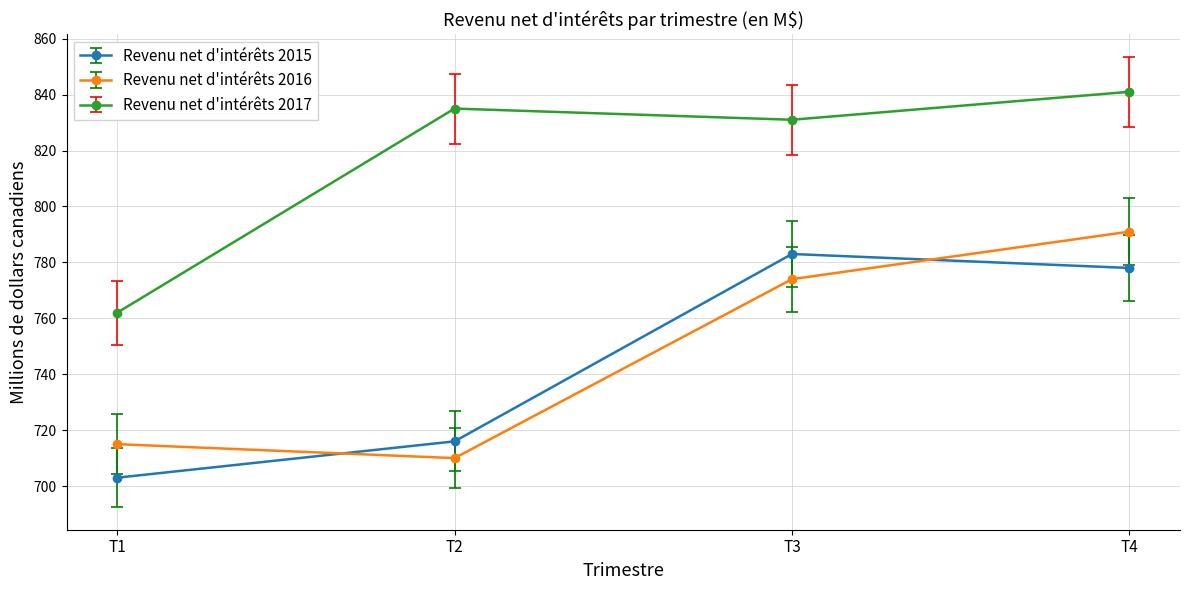

True or false: Revenu net d'intérêts 2017 and Revenu net d'intérêts 2015 intersect in this chart.

False